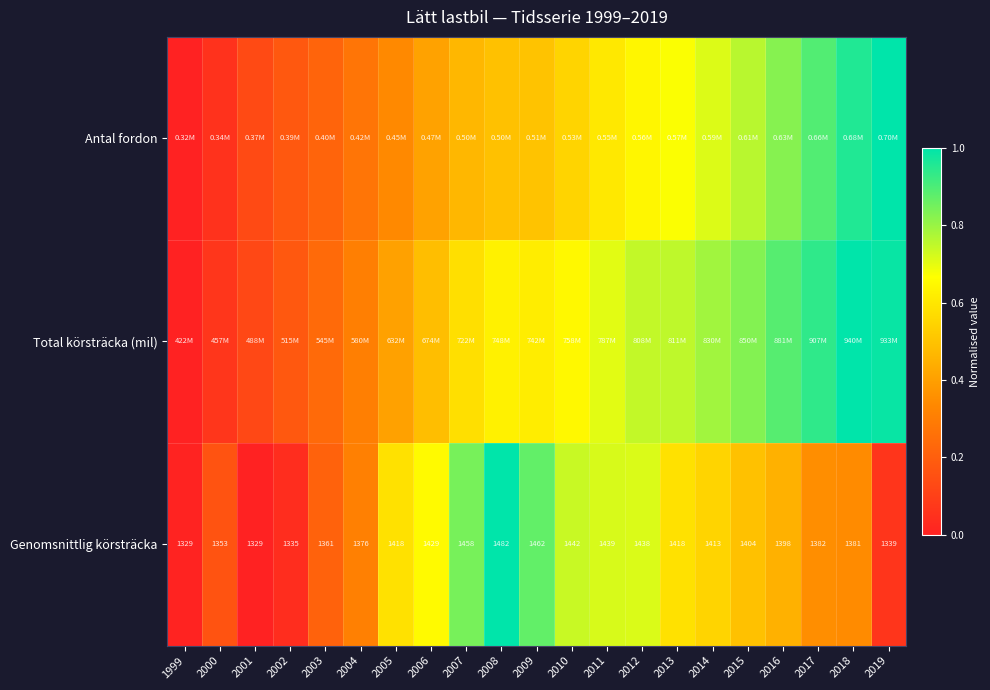

Which has a higher value, 2010 or 2001?

2010